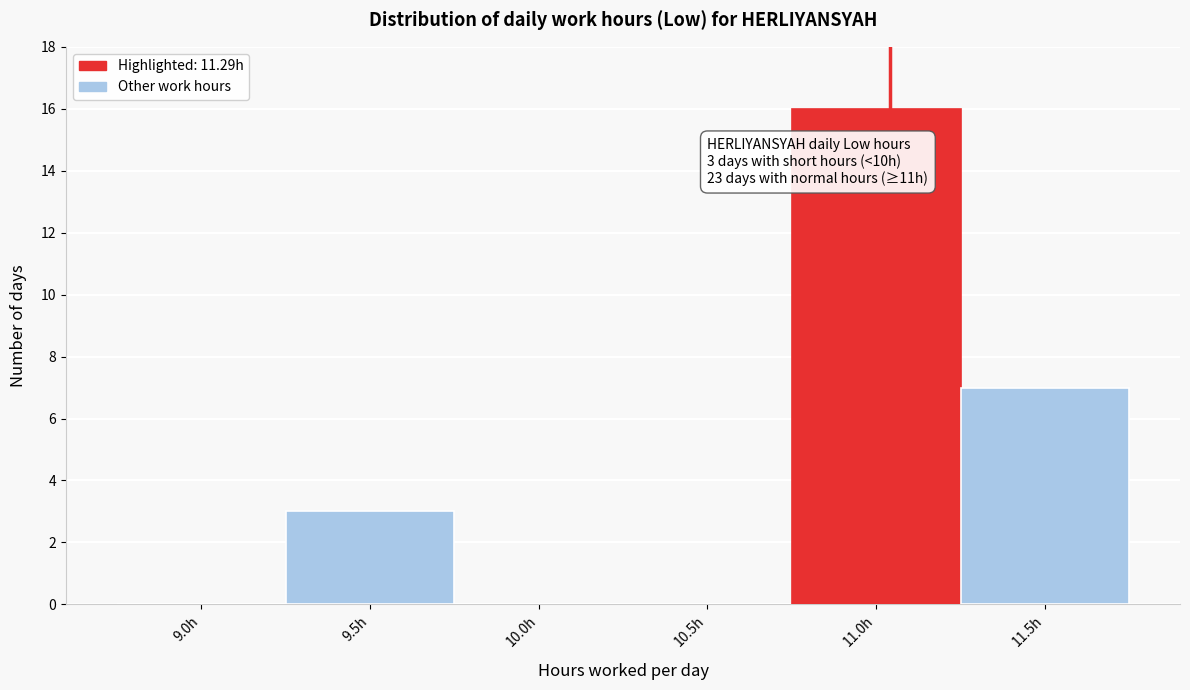

Reading right to left, what are all the values shown in this chart?

11.5h=7	11.0h=16	10.5h=0	10.0h=0	9.5h=3	9.0h=0